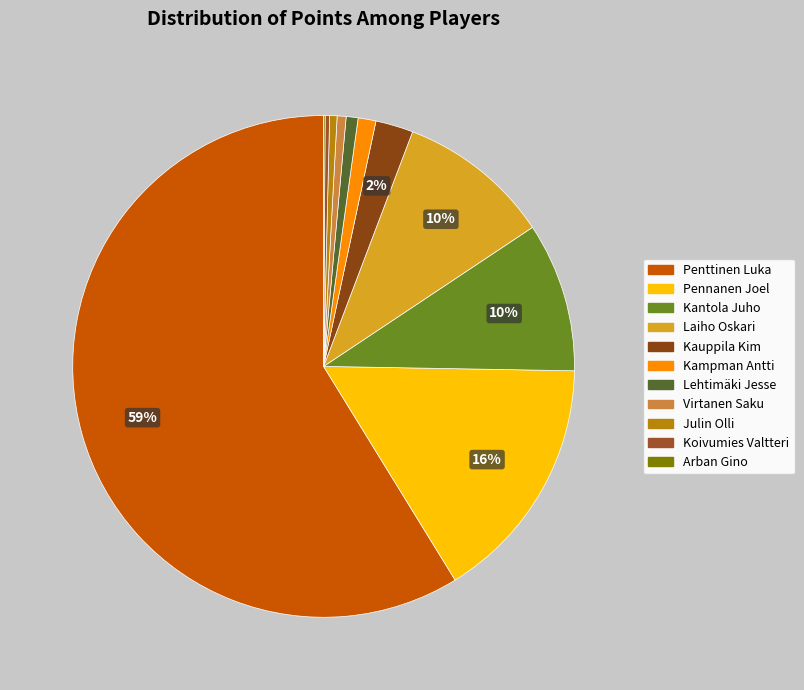

Is the sum of Kampman Antti and Virtanen Saku greater than half?

No